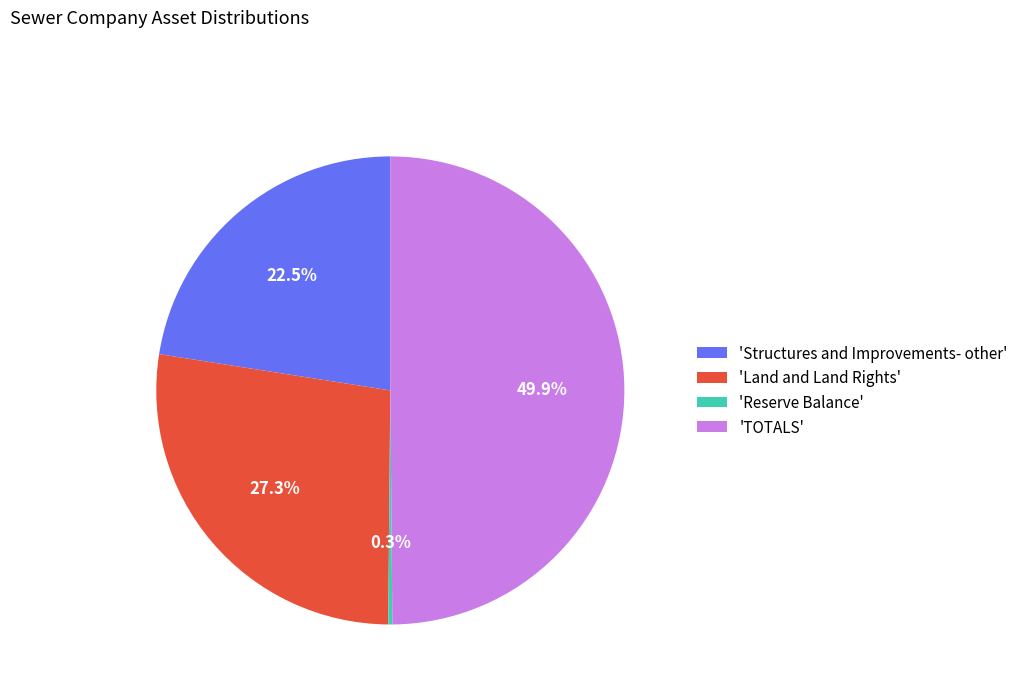

Approximately how many times larger is the value at 'TOTALS' compared to 'Structures and Improvements- other'?

2.2